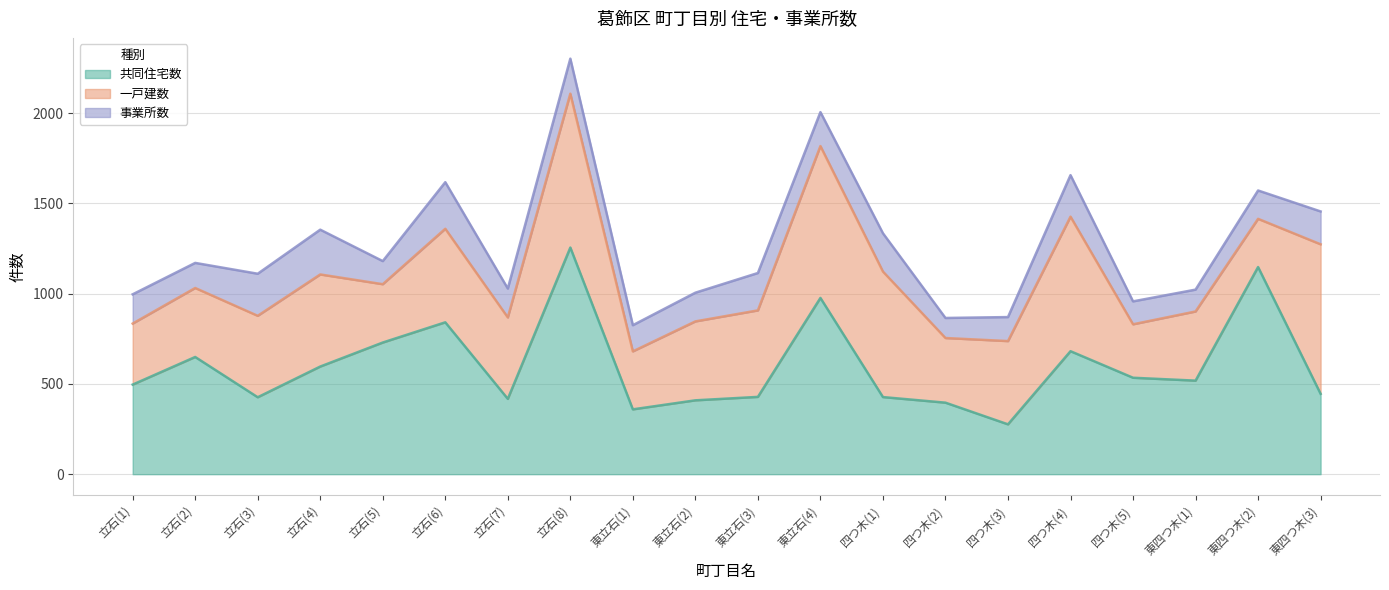

Reading right to left, list all the values displayed in this chart.

共同住宅数: 東四つ木(3)=445	東四つ木(2)=1147	東四つ木(1)=518	四つ木(5)=534	四つ木(4)=681	四つ木(3)=276	四つ木(2)=396	四つ木(1)=427	東立石(4)=976	東立石(3)=428	東立石(2)=409	東立石(1)=359	立石(8)=1255	立石(7)=417	立石(6)=841	立石(5)=729	立石(4)=596	立石(3)=426	立石(2)=649	立石(1)=496
一戸建数: 東四つ木(3)=828	東四つ木(2)=267	東四つ木(1)=383	四つ木(5)=296	四つ木(4)=745	四つ木(3)=461	四つ木(2)=358	四つ木(1)=695	東立石(4)=841	東立石(3)=479	東立石(2)=437	東立石(1)=321	立石(8)=852	立石(7)=451	立石(6)=518	立石(5)=323	立石(4)=510	立石(3)=451	立石(2)=382	立石(1)=338
事業所数: 東四つ木(3)=182	東四つ木(2)=157	東四つ木(1)=121	四つ木(5)=127	四つ木(4)=230	四つ木(3)=133	四つ木(2)=111	四つ木(1)=212	東立石(4)=188	東立石(3)=207	東立石(2)=159	東立石(1)=145	立石(8)=194	立石(7)=160	立石(6)=258	立石(5)=128	立石(4)=248	立石(3)=233	立石(2)=139	立石(1)=162